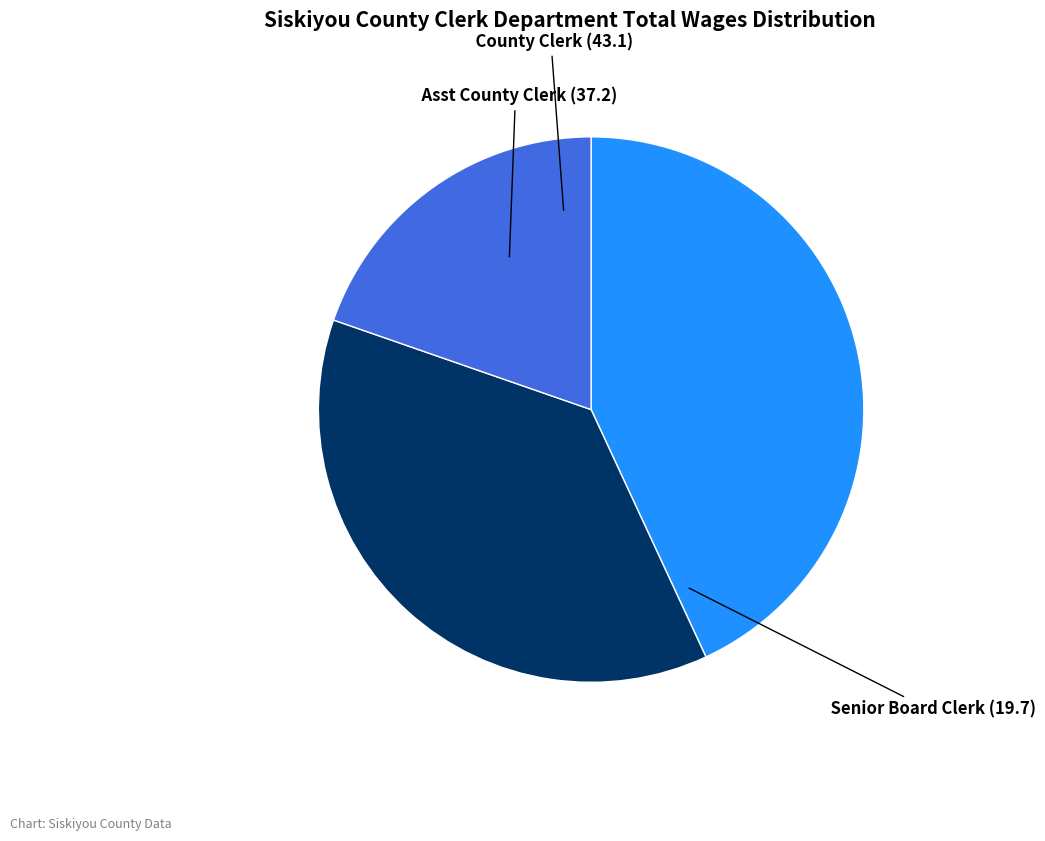

Is there a majority slice in this chart?

No